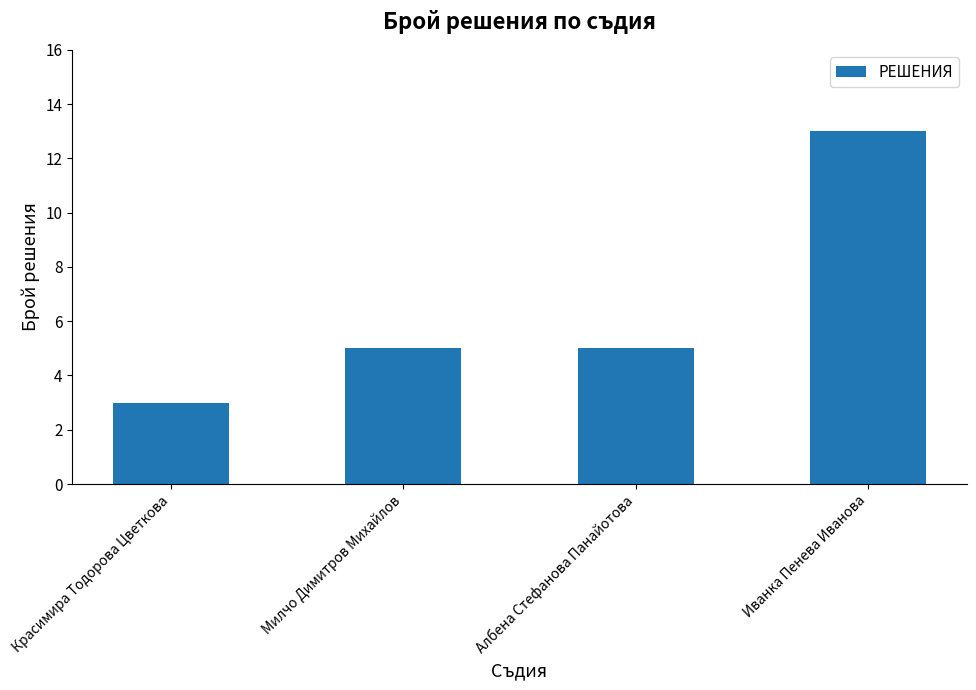

What is the difference between the maximum and minimum values?

10